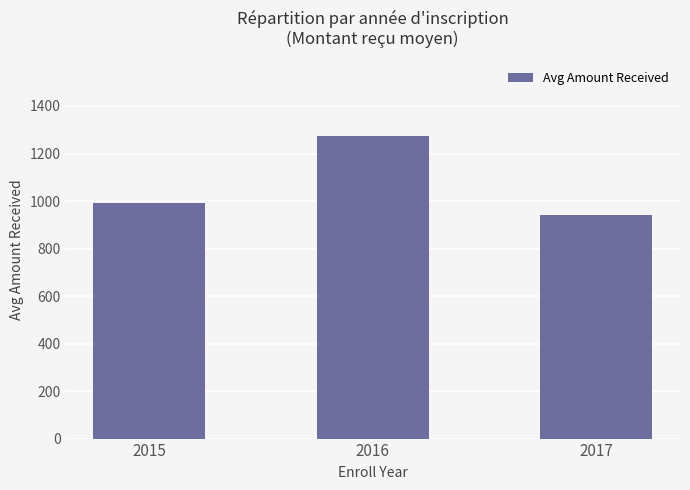

Which label corresponds to the largest value in the chart?

2016